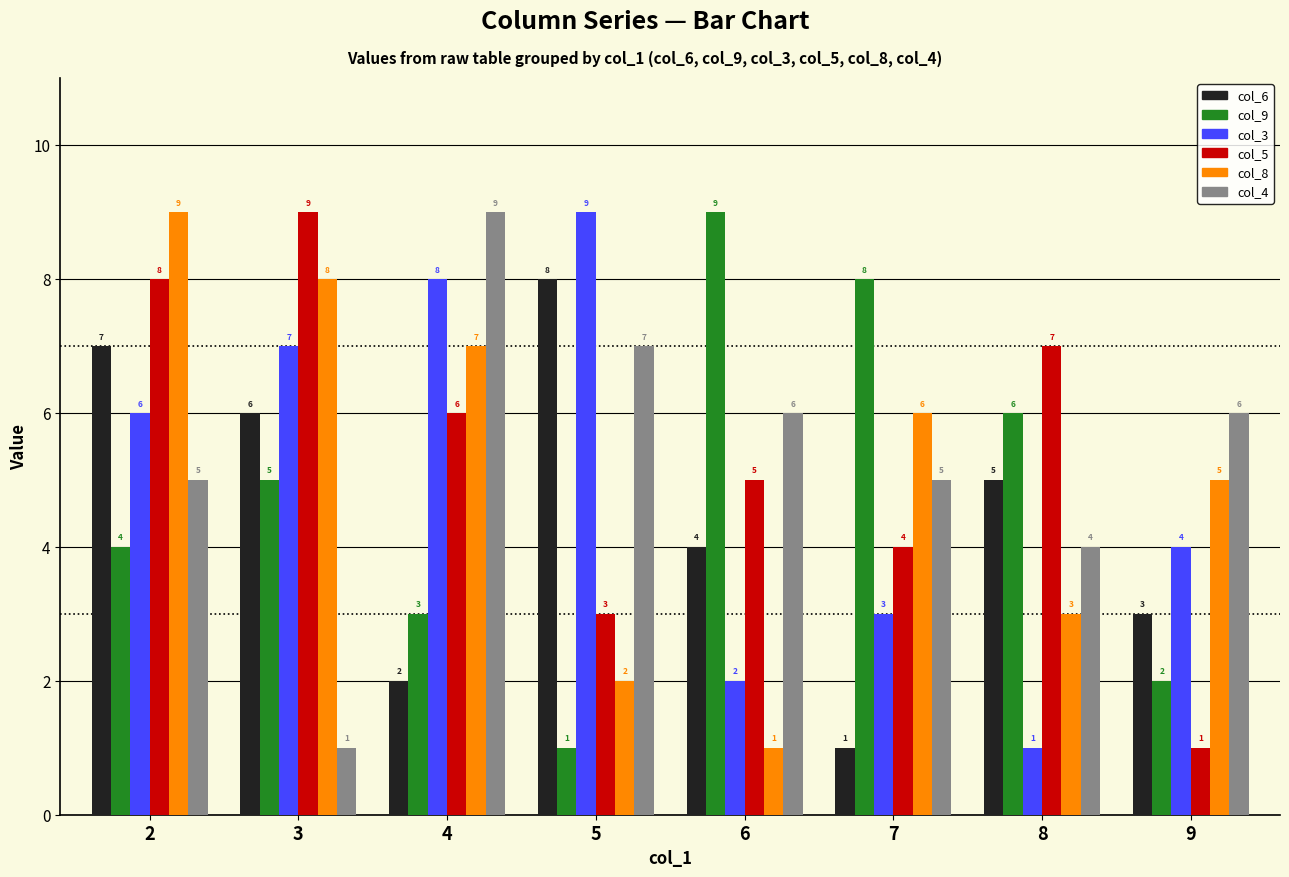

What is the value of the col_5 bar at the 1st from the left?

8